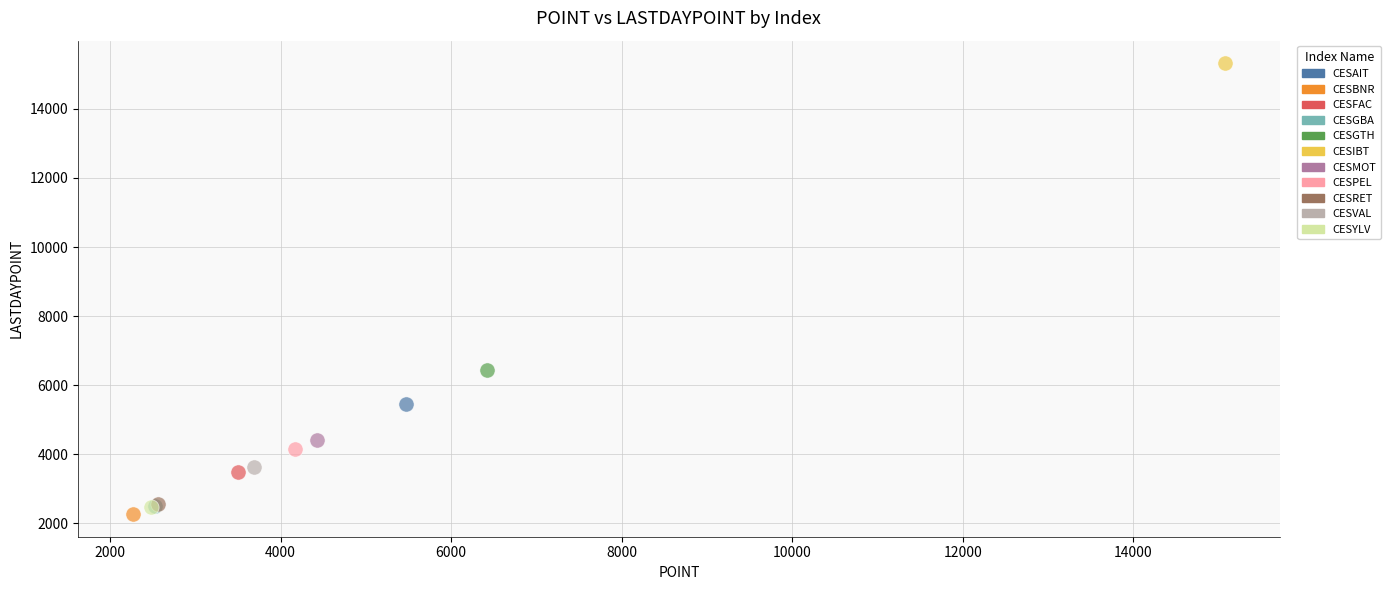

Which series reaches the maximum Y coordinate?

CESIBT